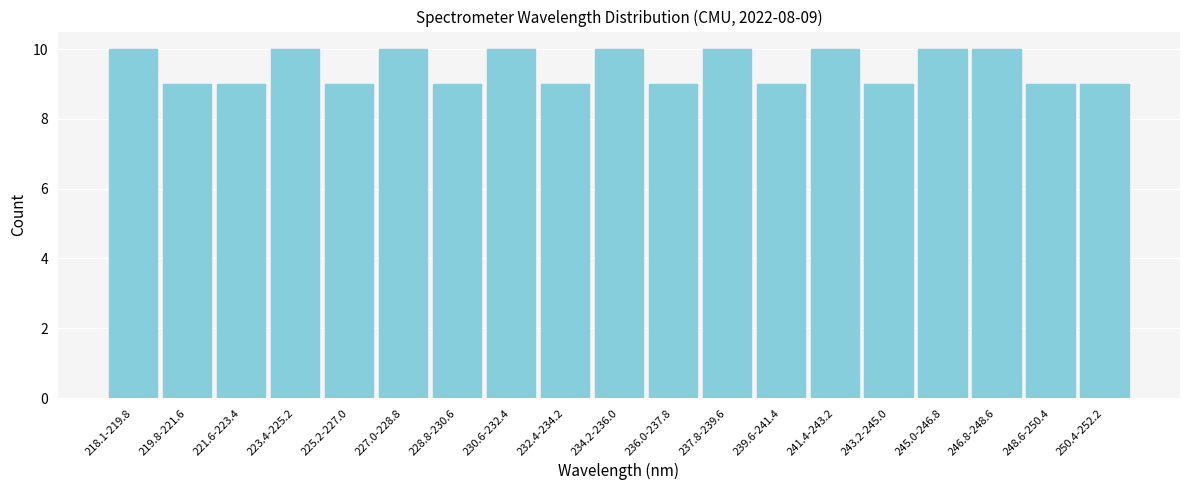

Reading left to right, transcribe all the data shown in this chart.

10	9	9	10	9	10	9	10	9	10	9	10	9	10	9	10	10	9	9